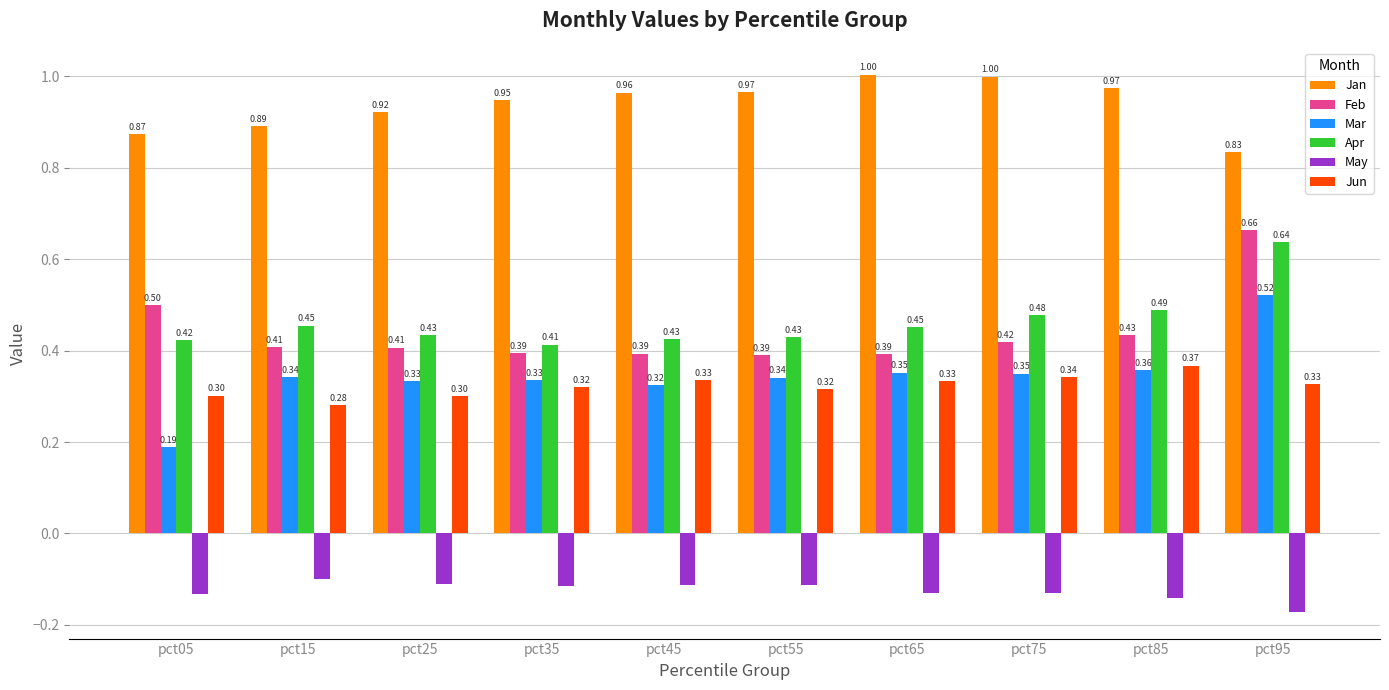

How many categories are shown in the chart?

10